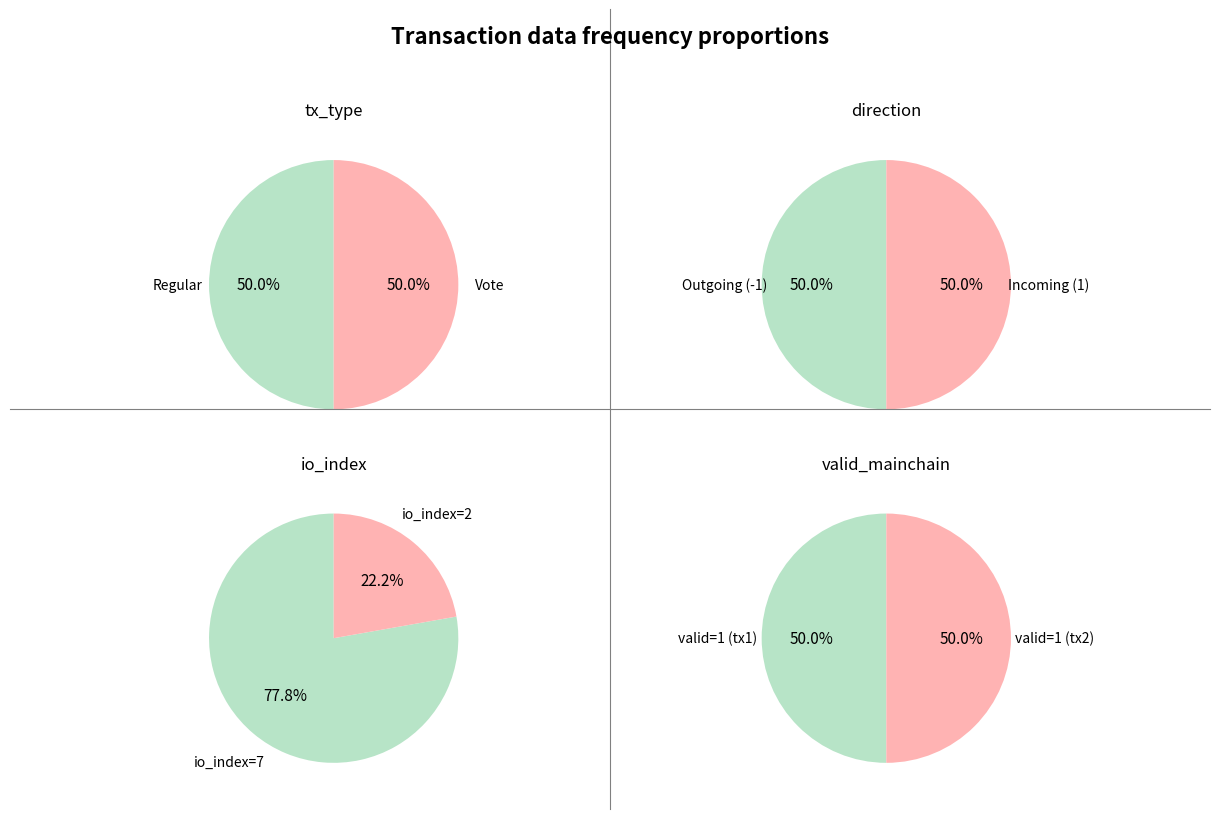

How many slices are in this pie chart?

2